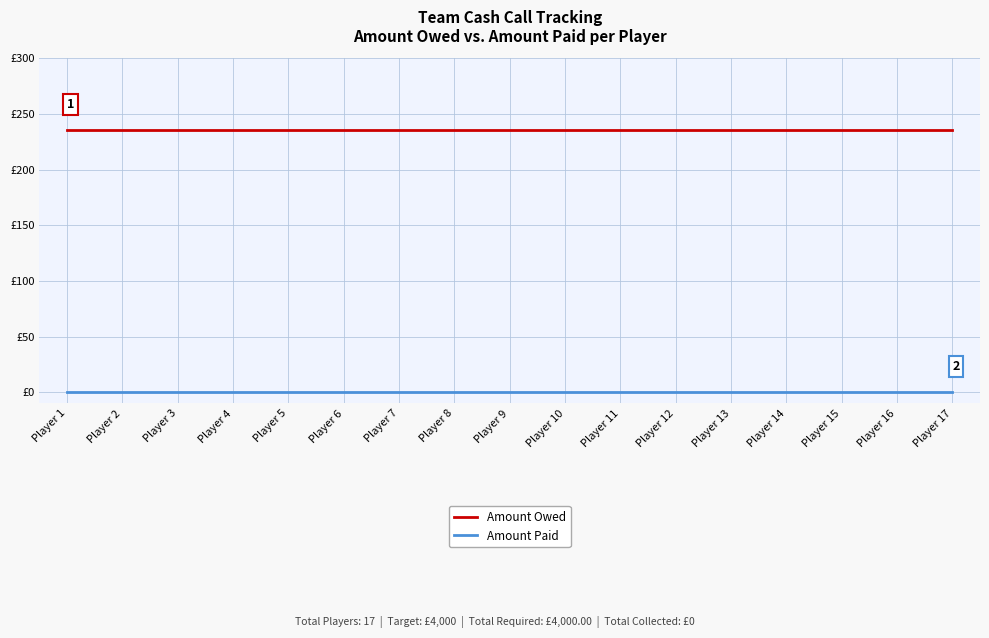

What are all the series names shown in the legend?

Amount Owed, Amount Paid